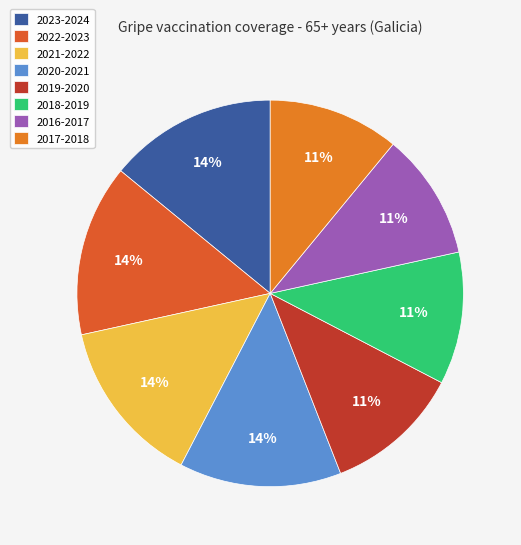

Approximately how many times larger is the value at 2020-2021 compared to 2018-2019?

1.2